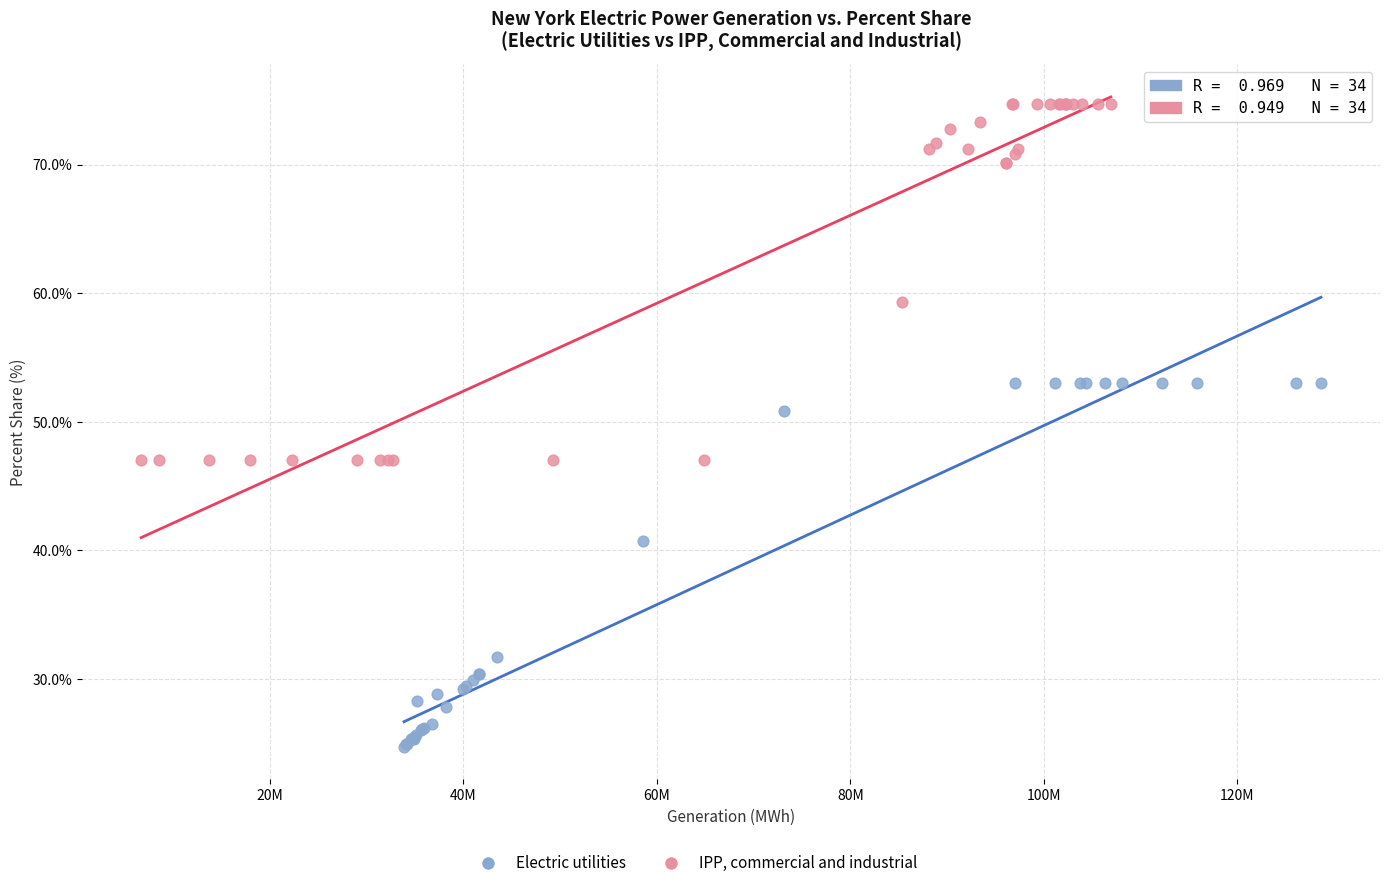

Which series contains the lowest Y value?

Electric utilities